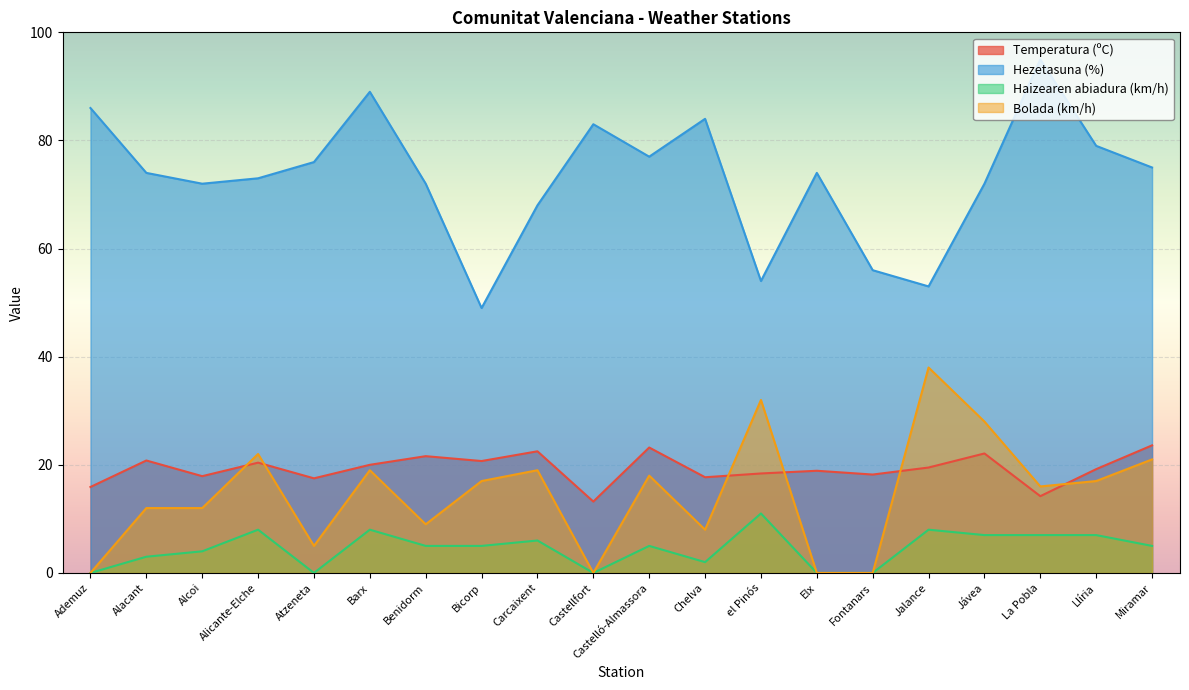

How many categories are shown in the chart?

20